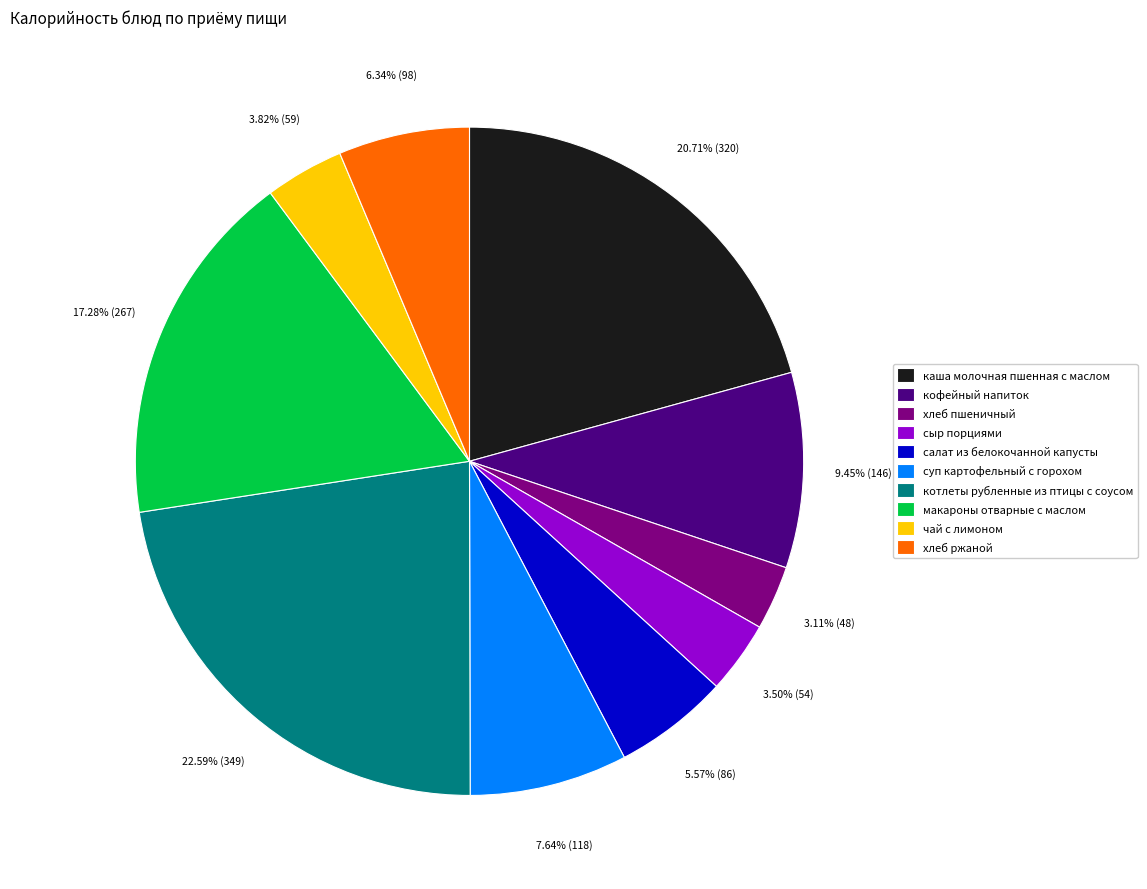

Is чай с лимоном the majority of the pie?

No